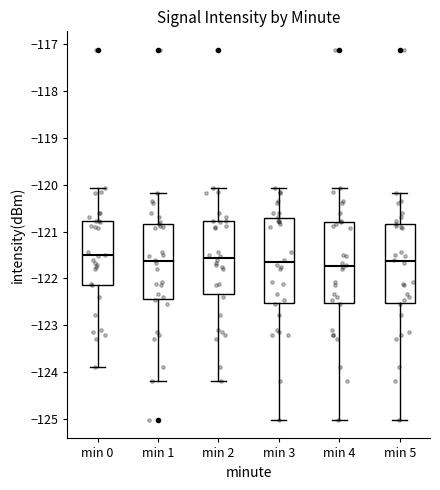

Where does the median line of the box for min 0 sit on the y-axis? The values are not printed on the chart, so give them approximately, as read against the axis.

-121.5